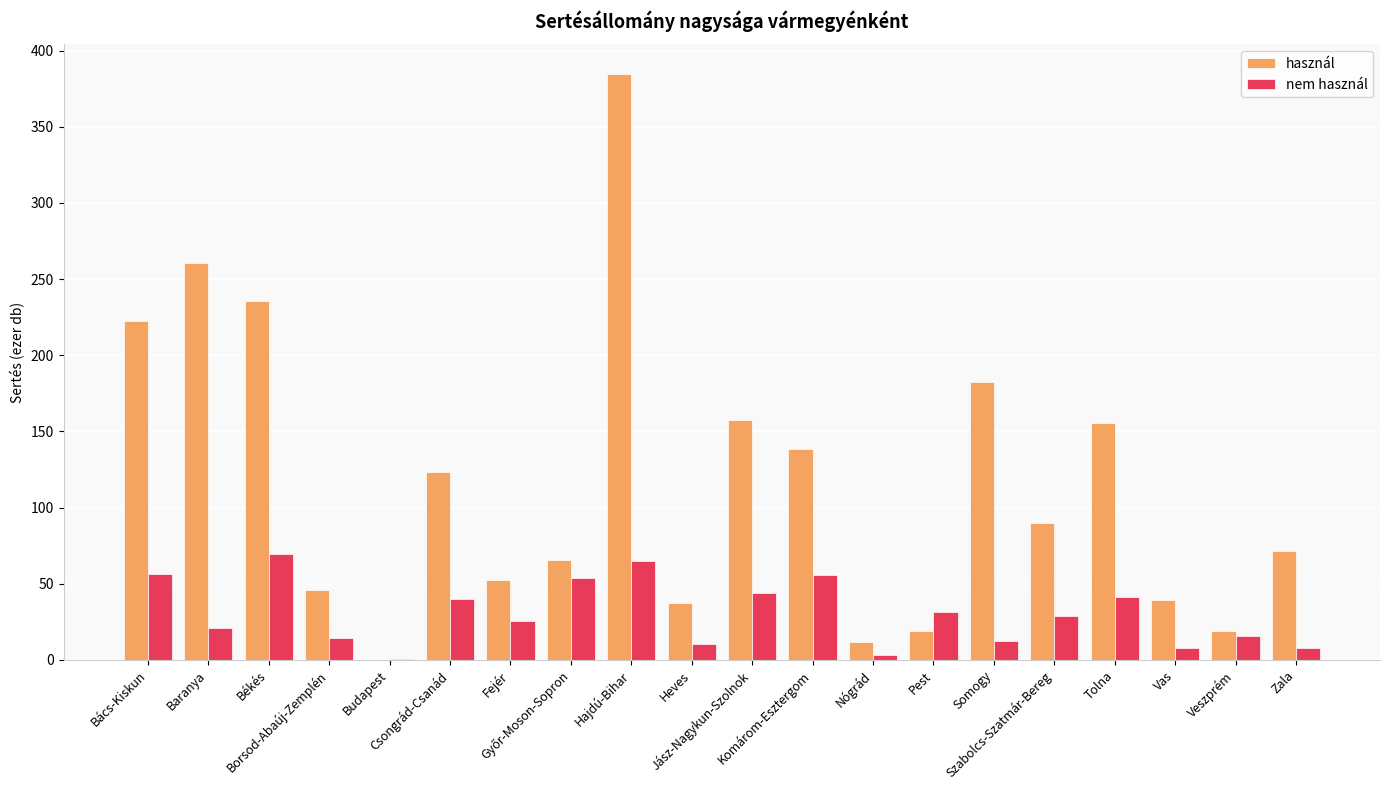

At which label does nem használ first exceed 28?

Bács-Kiskun